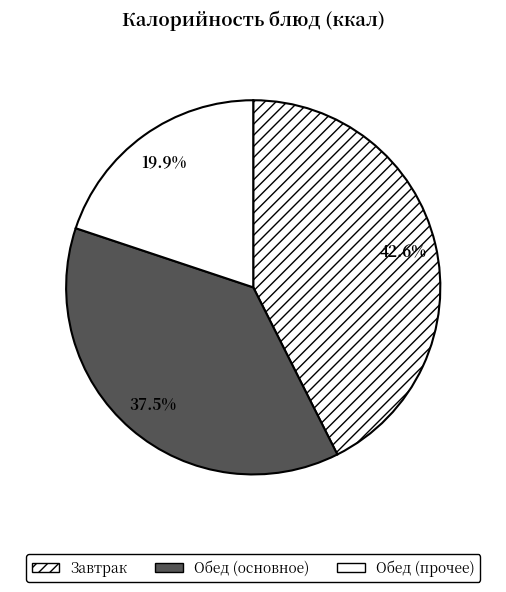

How many slices are in this pie chart?

3